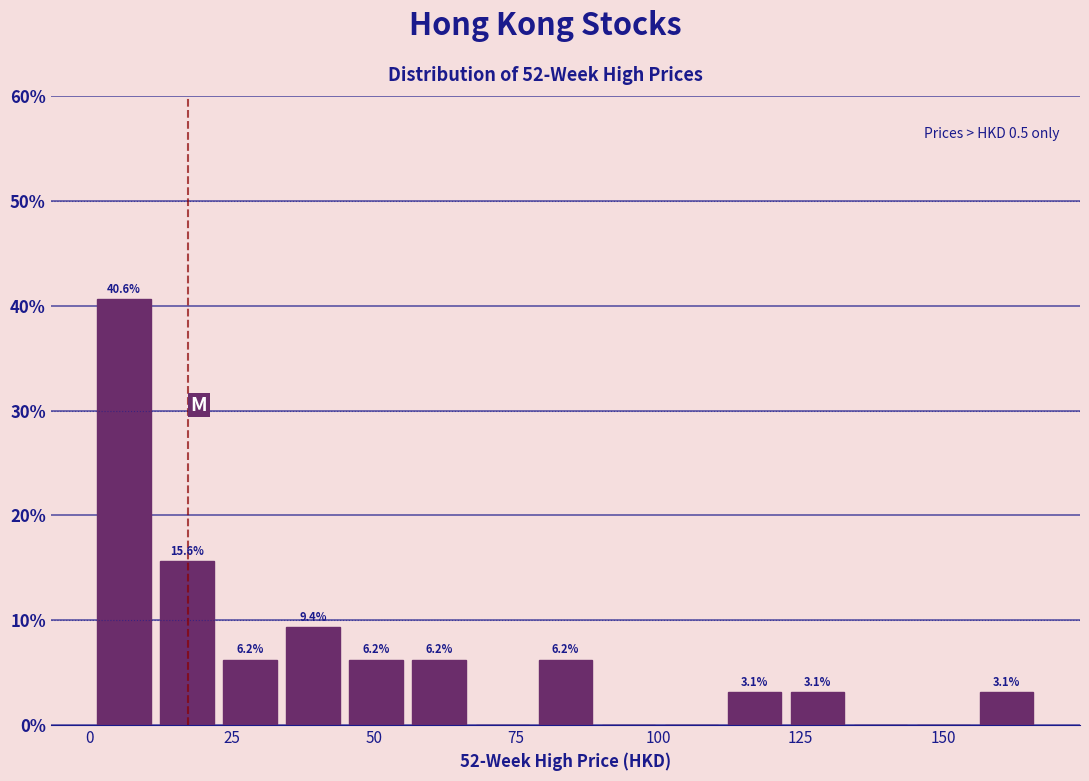

Around what value on the x-axis is the tallest bar? Give the approximate position of its centre, as read against the axis.

5